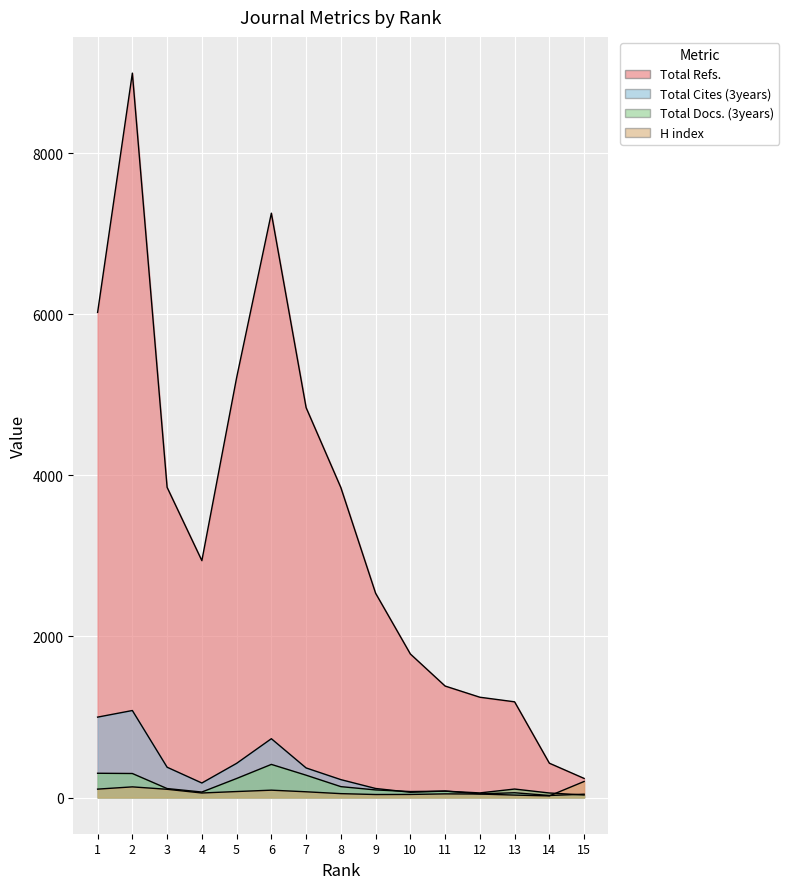

What is the maximum value shown in the chart?

8994